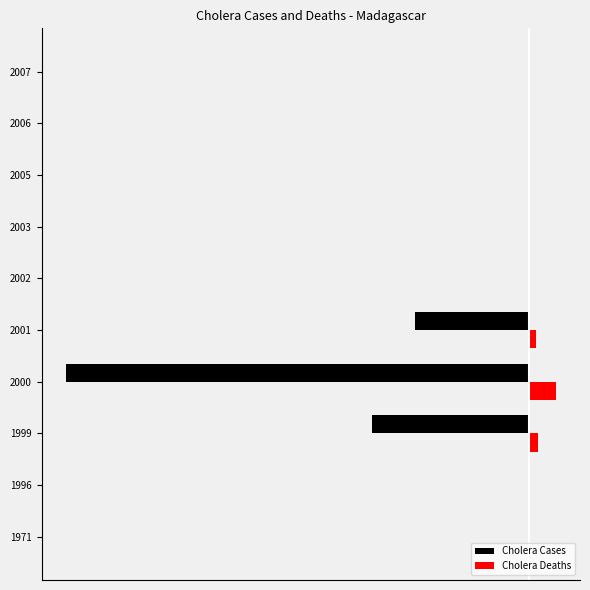

What are all the series names shown in the legend?

Cholera Cases, Cholera Deaths